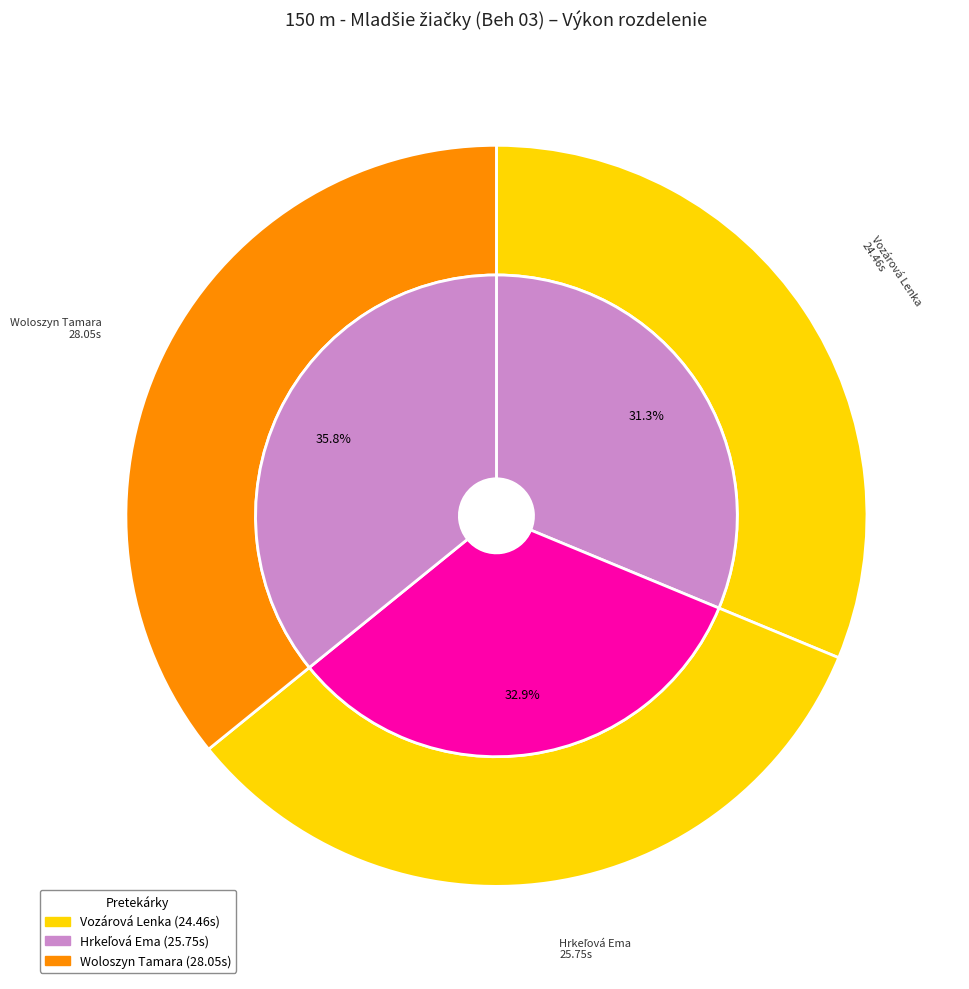

To the nearest percent, what is the average slice percentage?

33%